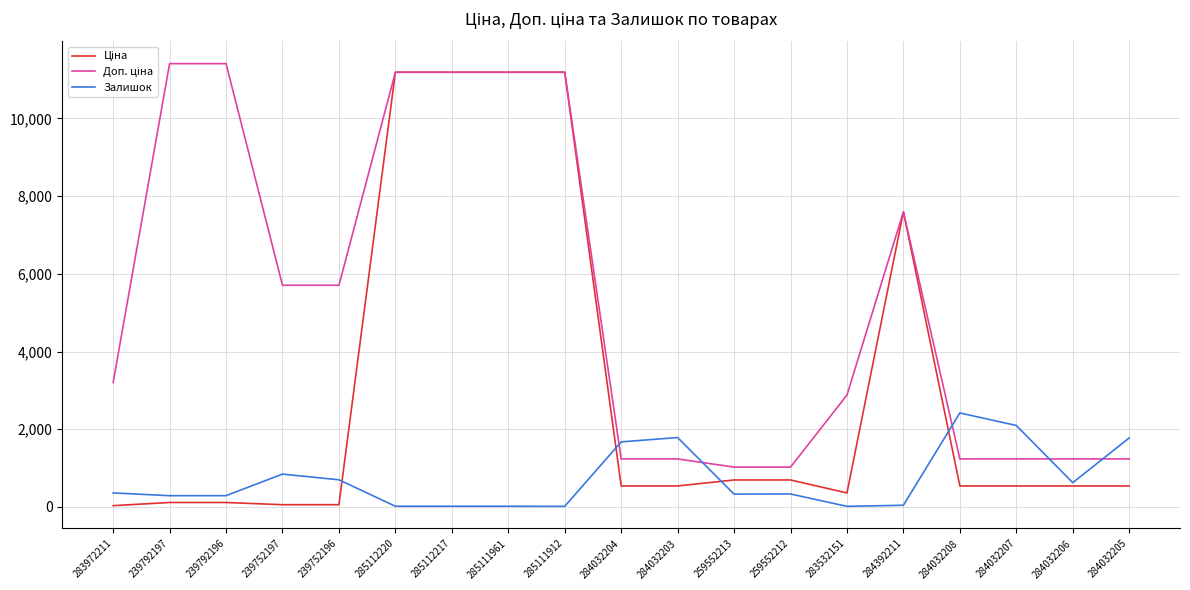

What is the spread (max minus min) of values at 259552213?

694.6